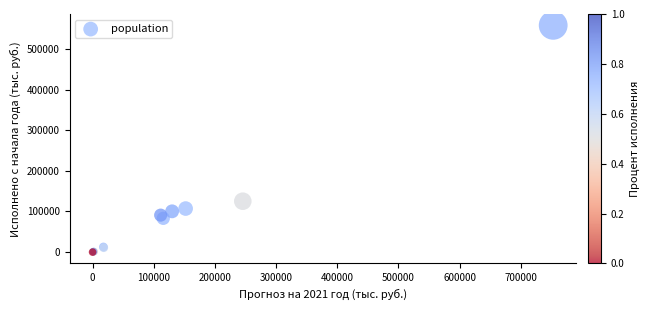

What Y value in the scatter plot is closest to 278945?

125229.3